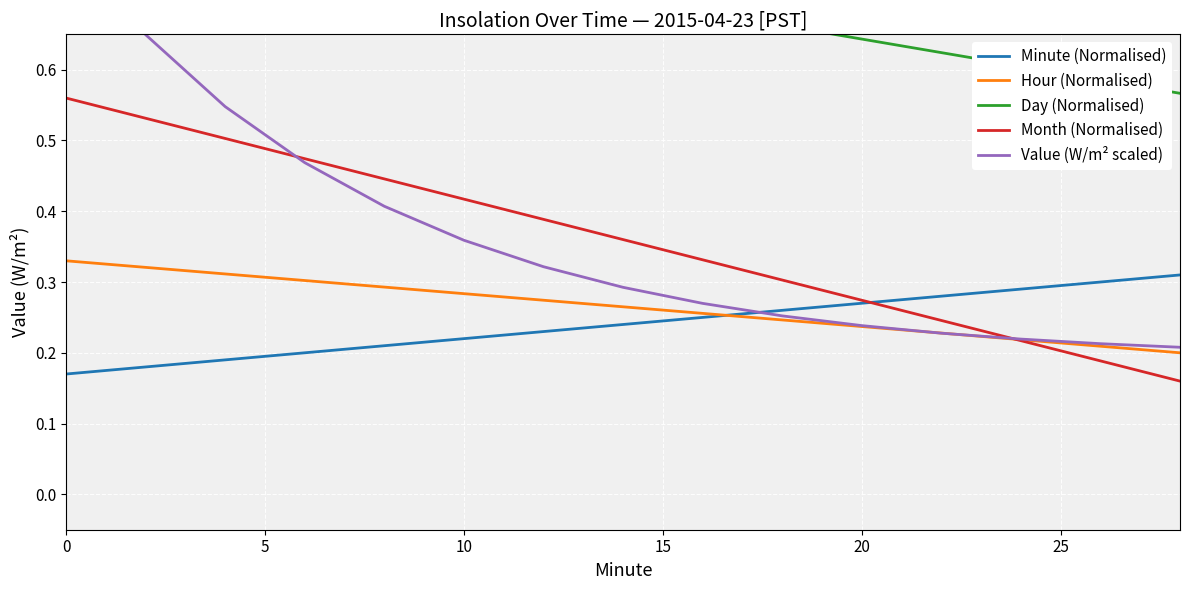

True or false: Value (W/m² scaled) has more than 0 interior local peaks.

False